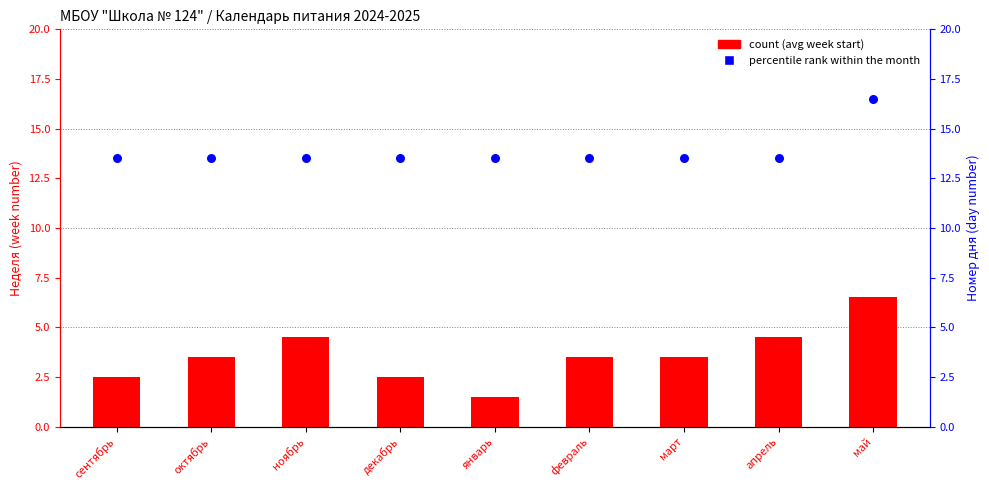

Which series has the widest spread of Y values?

count